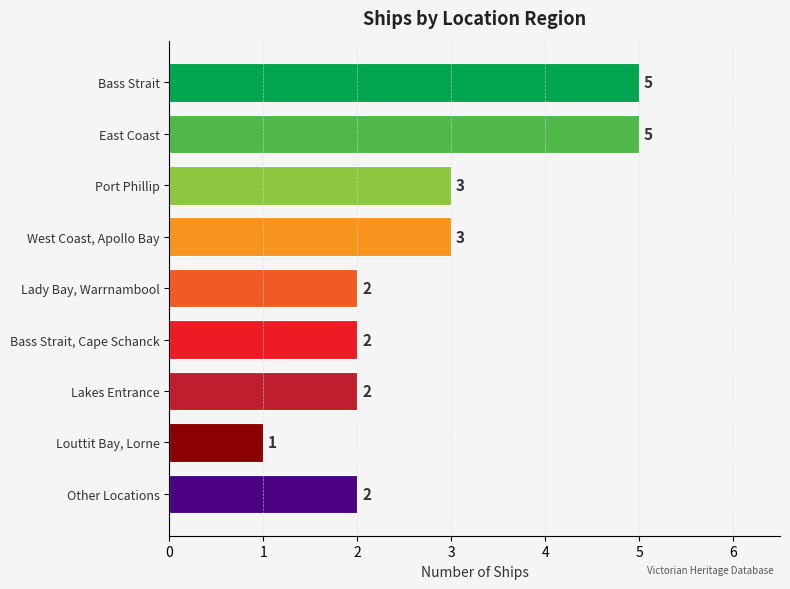

Reading top to bottom, list all the values displayed in this chart.

5	5	3	3	2	2	2	1	2